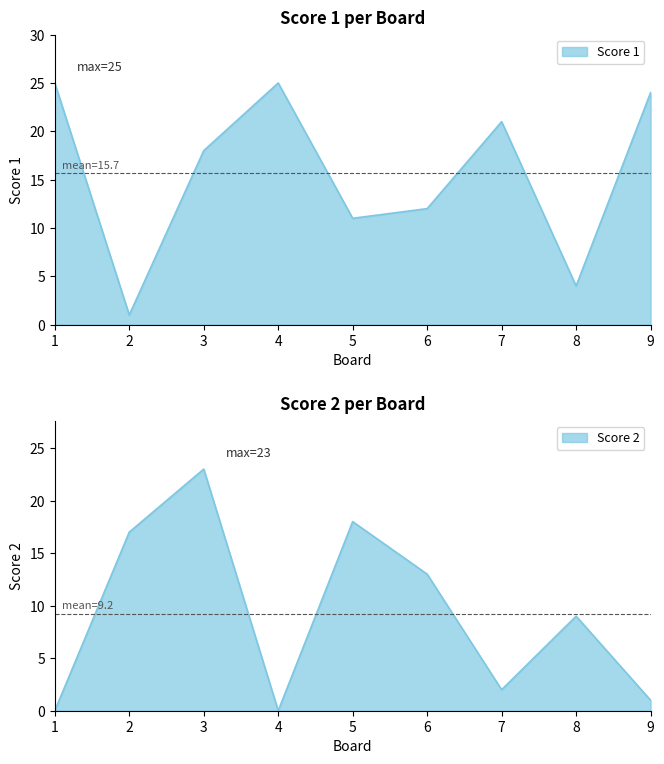

Reading left to right, what are all the values shown in this chart?

Score 1: 25	1	18	25	11	12	21	4	24
Score 2: 0	17	23	0	18	13	2	9	1